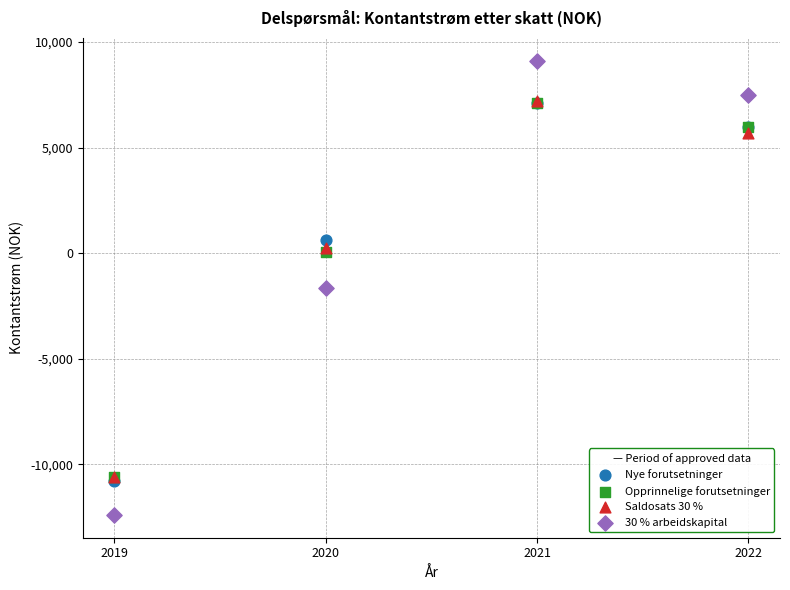

Which series contains the lowest Y value?

30 % arbeidskapital